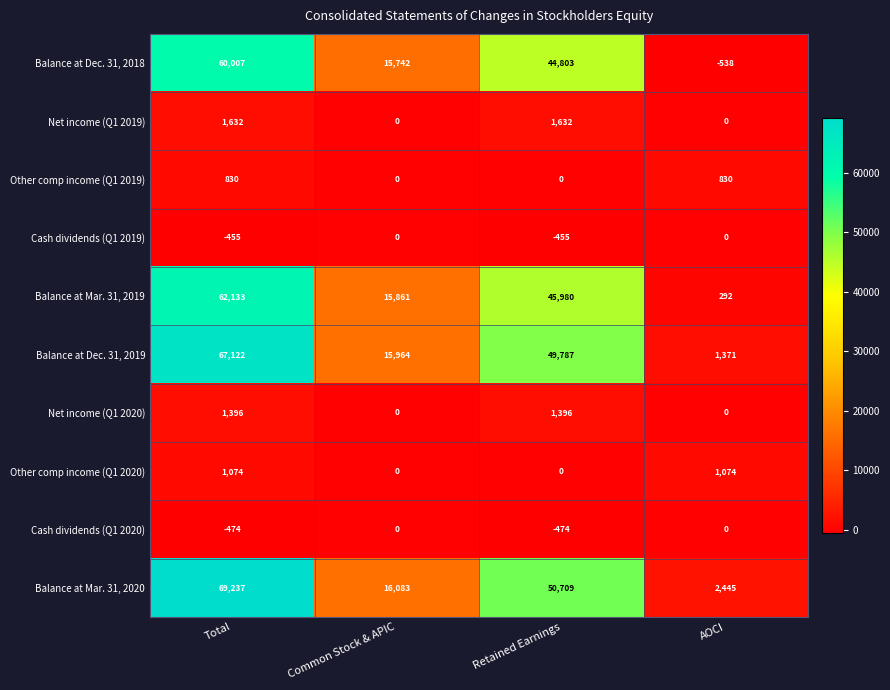

What is the minimum value shown in the chart?

-538